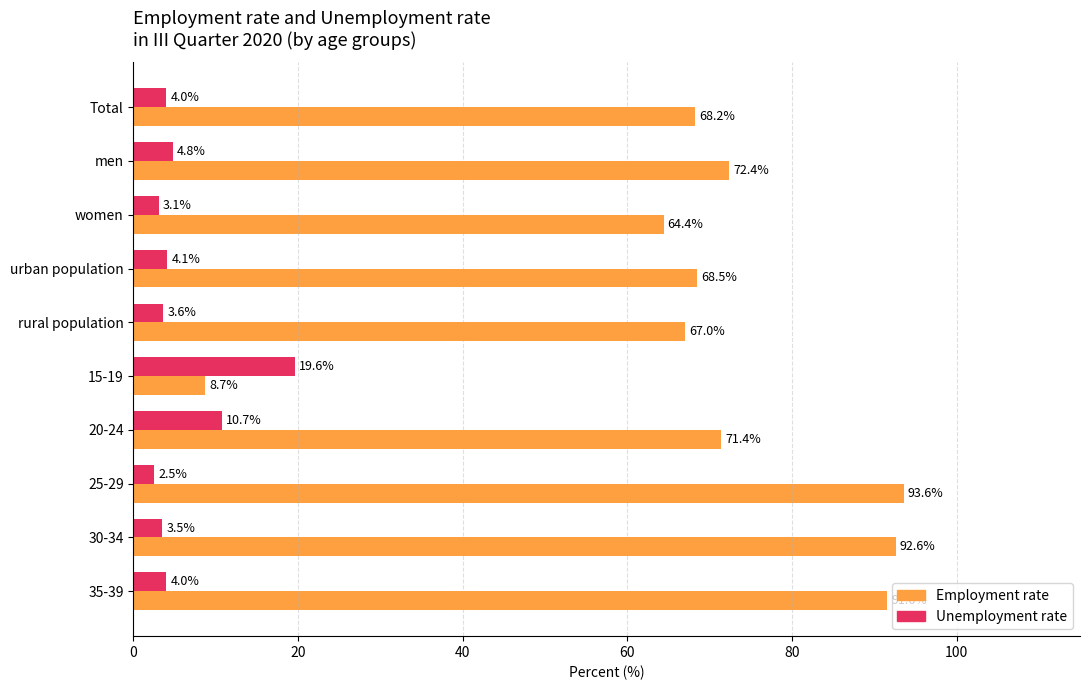

How many values in the Employment rate series are below 71?

5